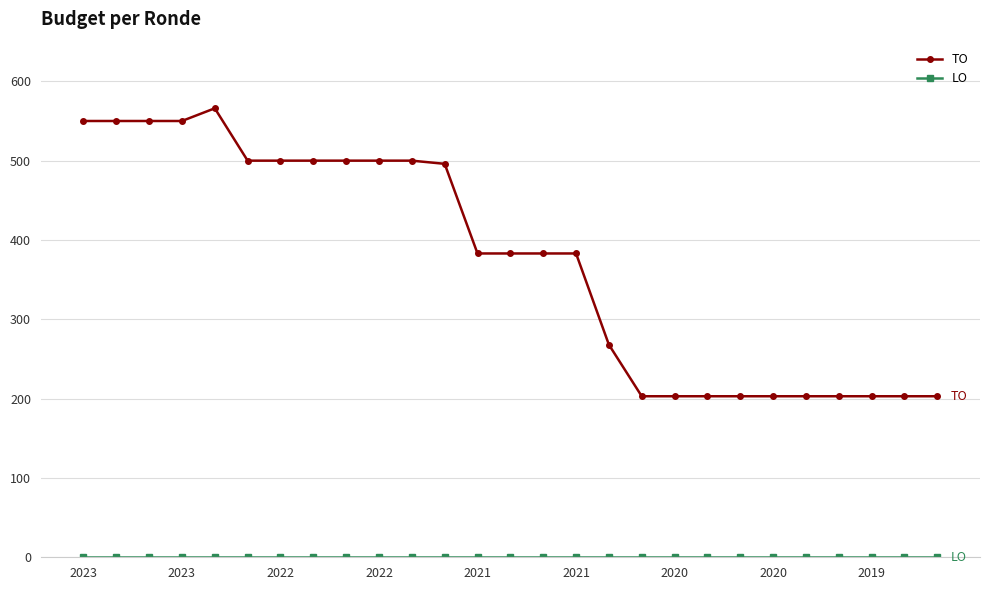

Which series has the widest spread of values?

TO